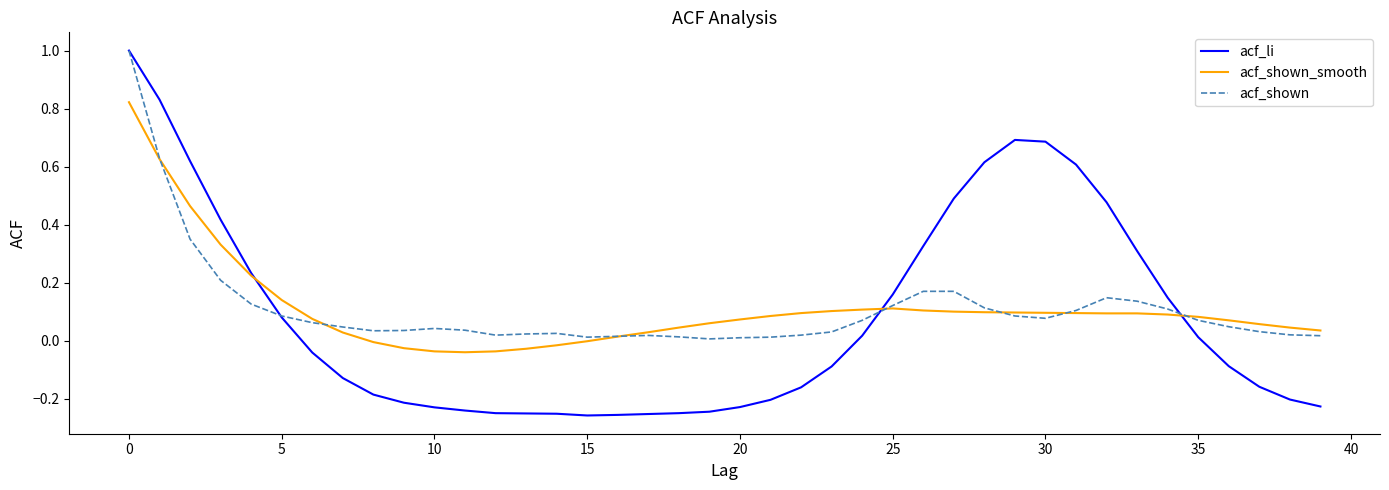

What is the maximum value shown in the chart?

1.0